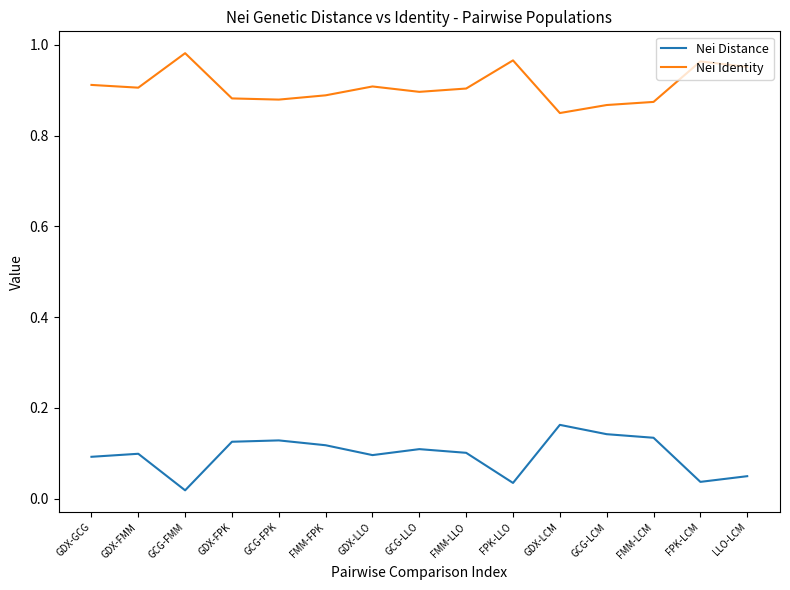

How many series are shown in this chart?

2